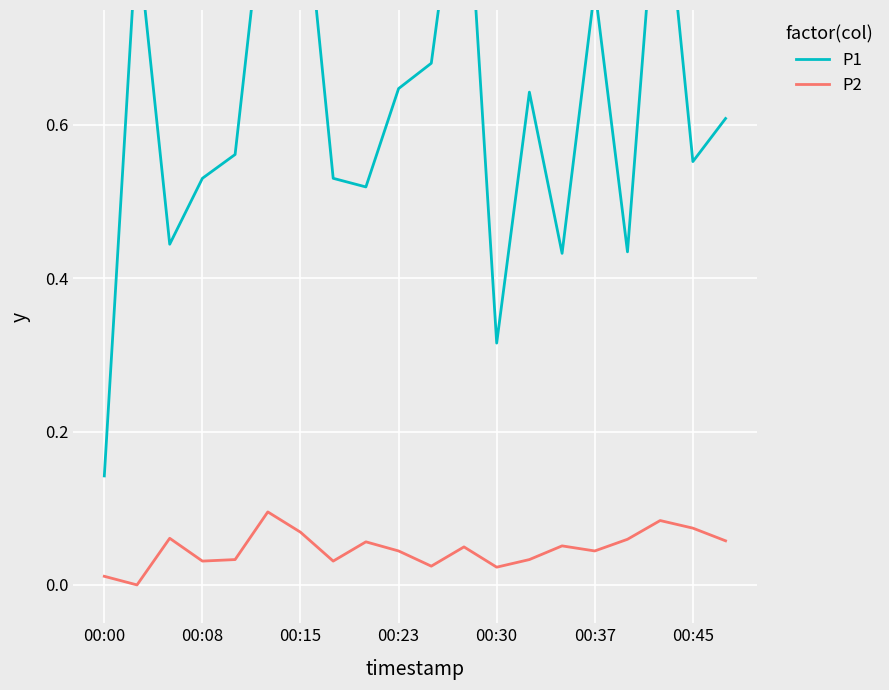

True or false: P1 and P2 cross at least once.

False